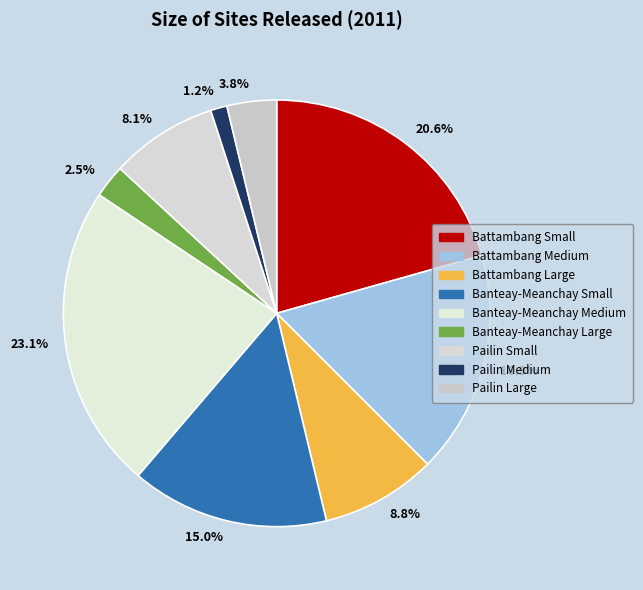

To the nearest percent, what is the difference between the largest and smallest slice percentages?

22%